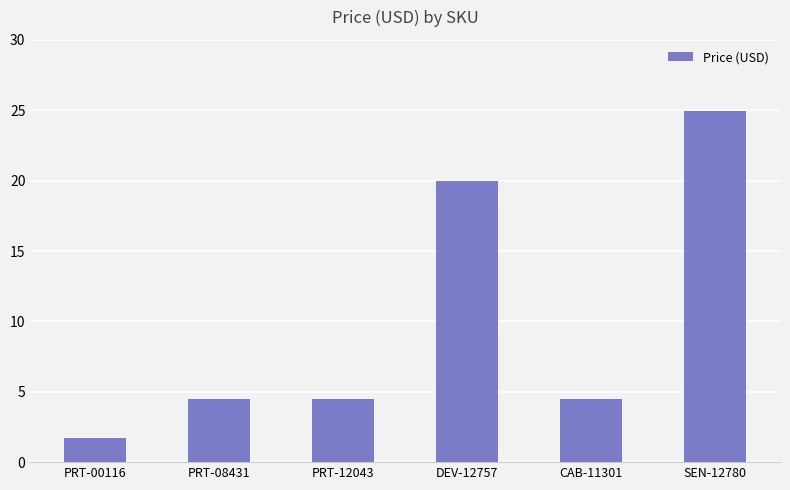

At which label is the value closest to 13?

DEV-12757